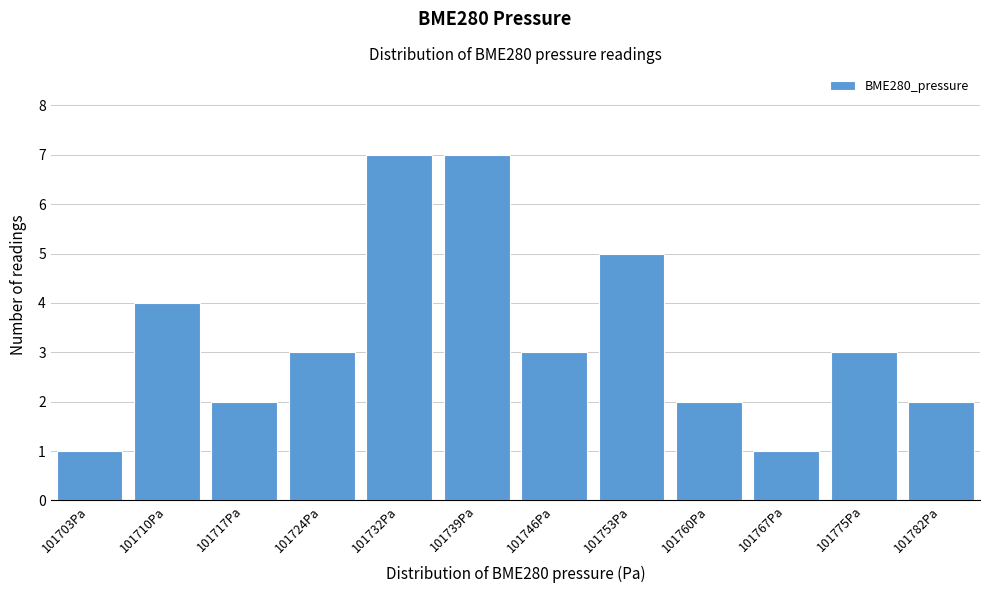

Reading left to right, list all the values displayed in this chart.

1	4	2	3	7	7	3	5	2	1	3	2